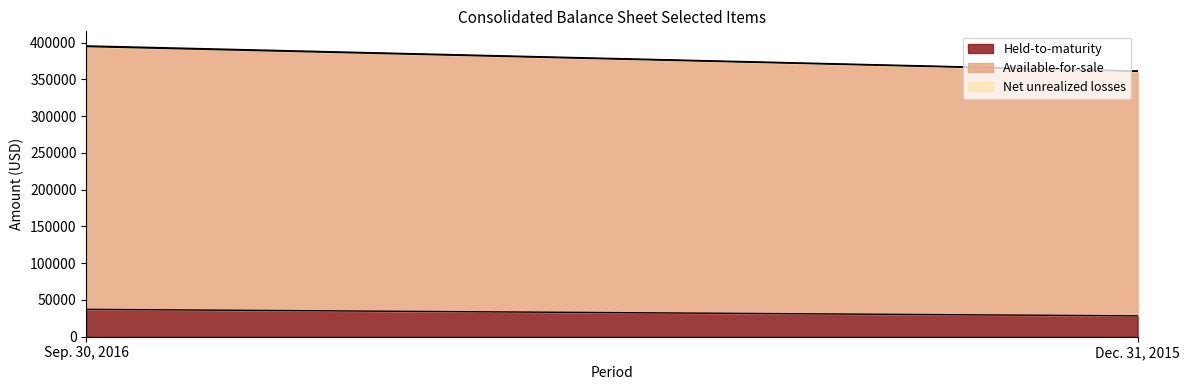

Which label corresponds to the largest value in the chart?

Sep. 30, 2016